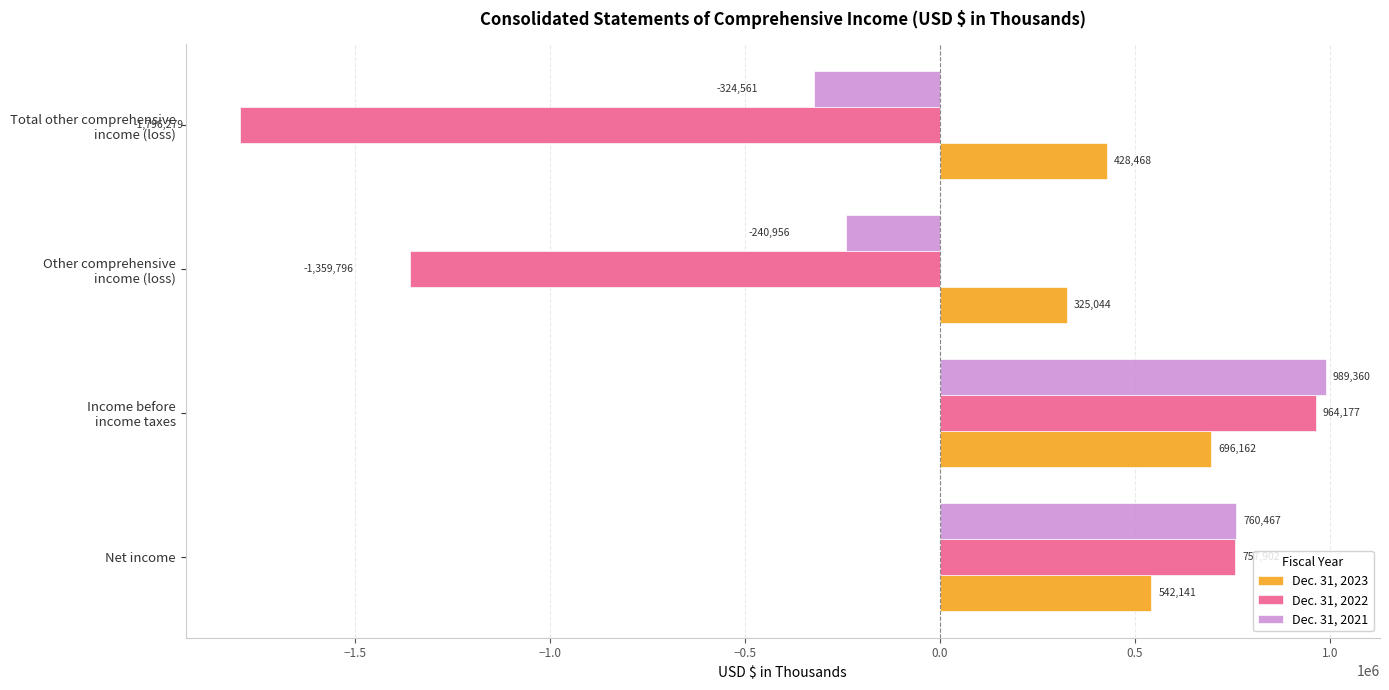

What is the difference between the second highest and second lowest values in the Dec. 31, 2021 series?

1001423